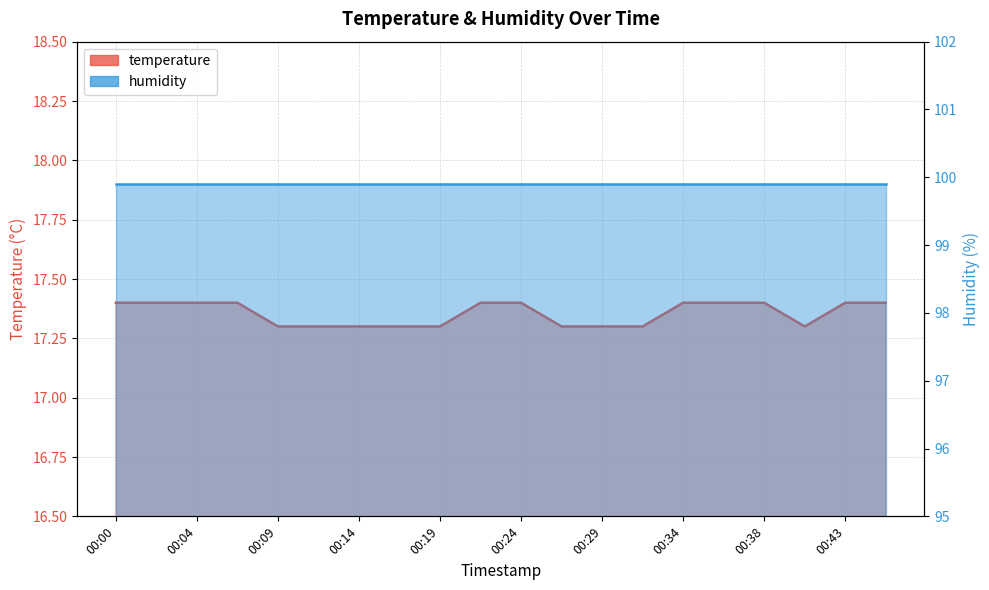

Between 00:09 and 00:12, which is larger?

00:09